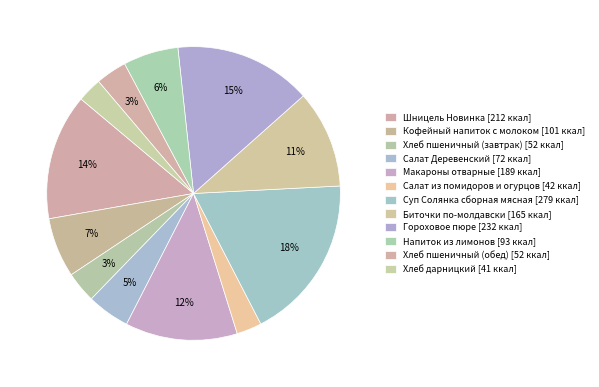

How many segments does this pie chart have?

12